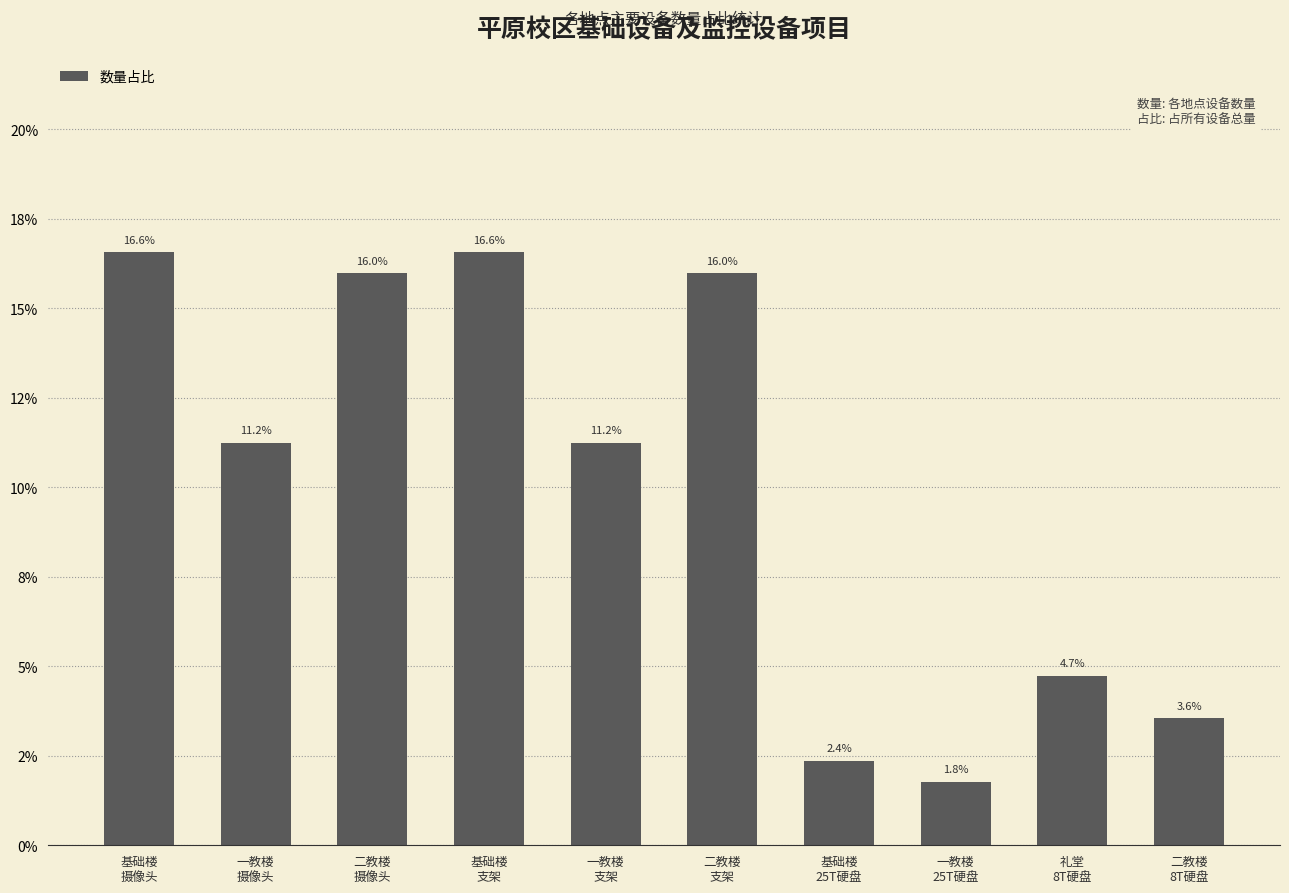

What position from the left is 一教楼
摄像头?

2